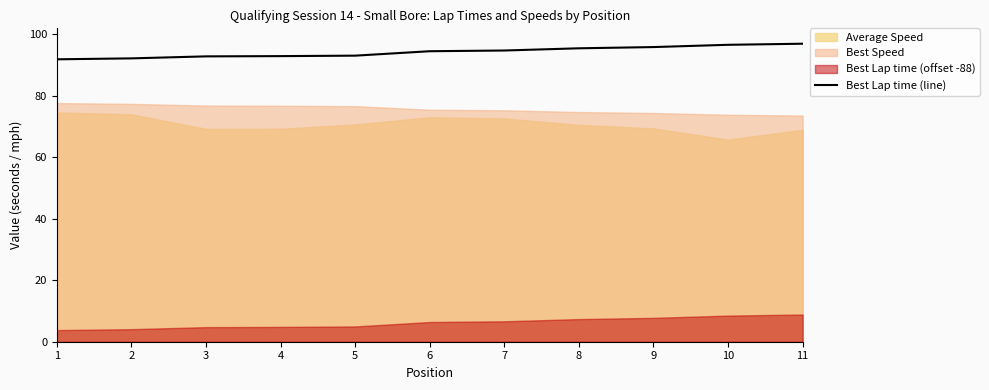

Reading left to right, what are all the values shown in this chart?

1=91.8	2=92.1	3=92.7	4=92.8	5=93.0	6=94.4	7=94.6	8=95.4	9=95.8	10=96.5	11=96.8